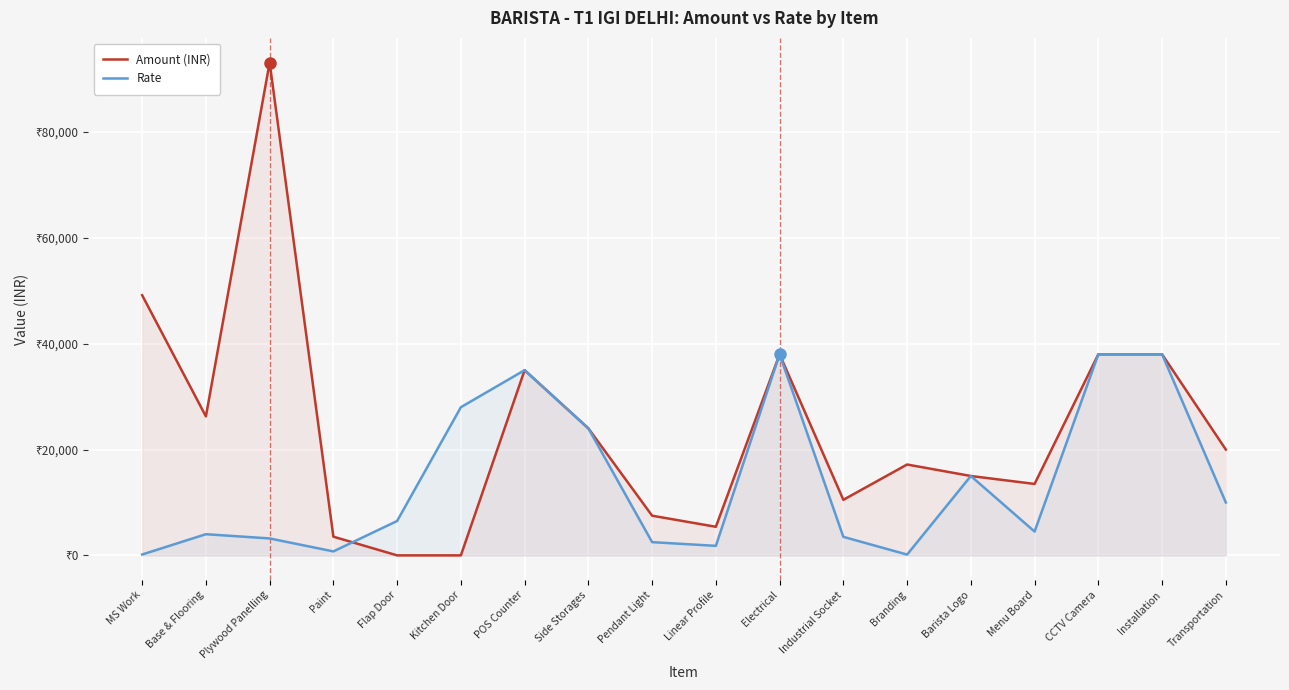

Reading right to left, transcribe all the data shown in this chart.

Amount (INR): Transportation=20000.0	Installation=38000.0	CCTV Camera=38000.0	Menu Board=13500.0	Barista Logo=15000.0	Branding=17171.3	Industrial Socket=10500.0	Electrical=38000.0	Linear Profile=5400.0	Pendant Light=7500.0	Side Storages=24000.0	POS Counter=35000.0	Kitchen Door=0.0	Flap Door=0.0	Paint=3532.5	Plywood Panelling=93136.0	Base & Flooring=26265.0	MS Work=49170.0
Rate: Transportation=10000.0	Installation=38000.0	CCTV Camera=38000.0	Menu Board=4500.0	Barista Logo=15000.0	Branding=150.0	Industrial Socket=3500.0	Electrical=38000.0	Linear Profile=1800.0	Pendant Light=2500.0	Side Storages=24000.0	POS Counter=35000.0	Kitchen Door=28000.0	Flap Door=6500.0	Paint=750.0	Plywood Panelling=3200.0	Base & Flooring=4000.0	MS Work=165.0